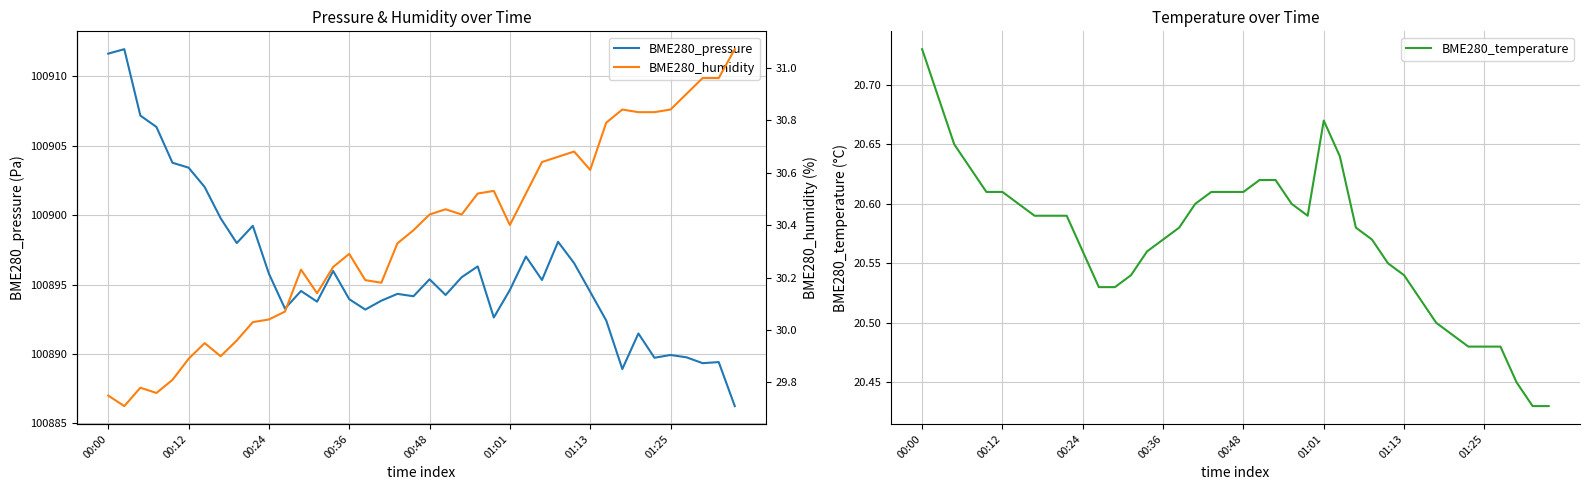

What is the label of the 9th point from the right?

31